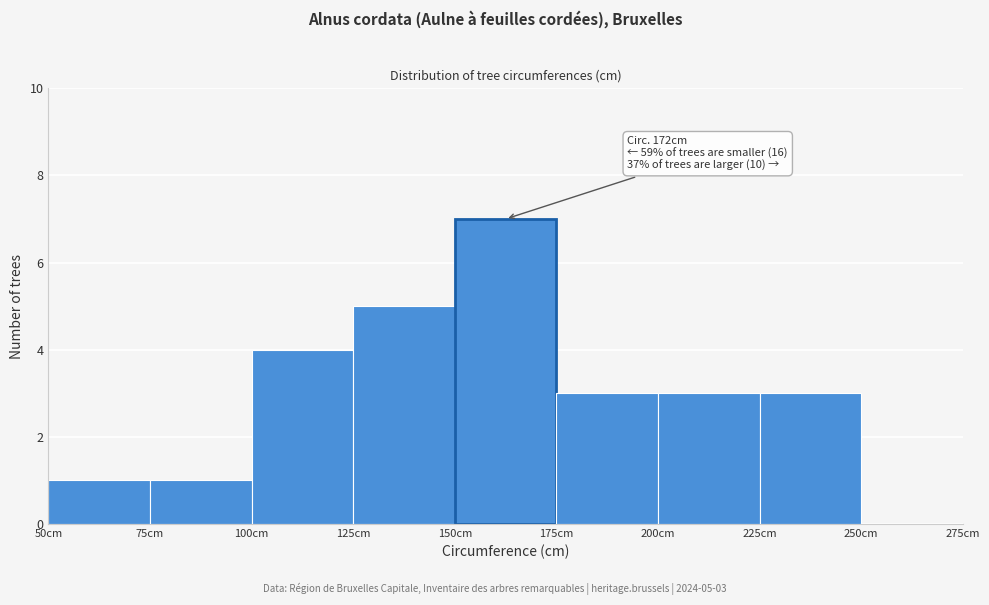

Which range on the x-axis has the tallest bar?

150 to 175